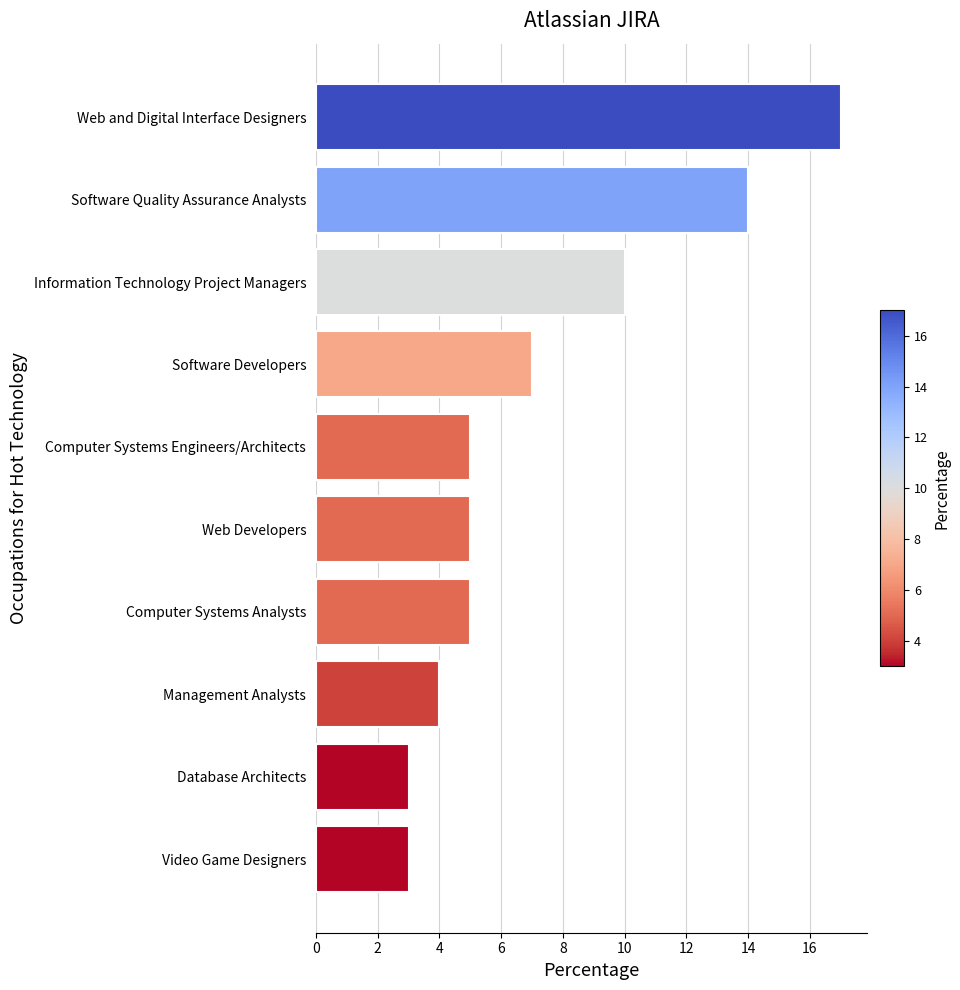

True or false: the data shows 1 at Video Game Designers.

False